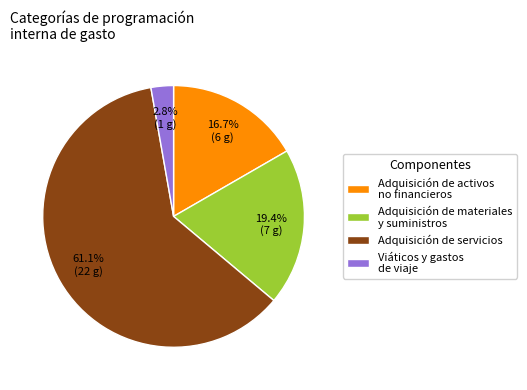

How many segments does this pie chart have?

4